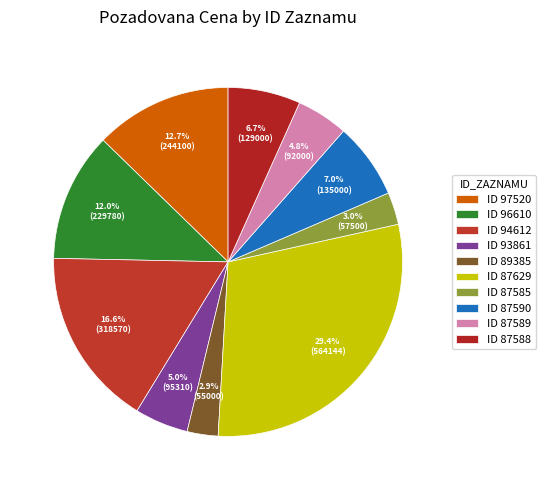

Which slice is the largest?

ID 87629